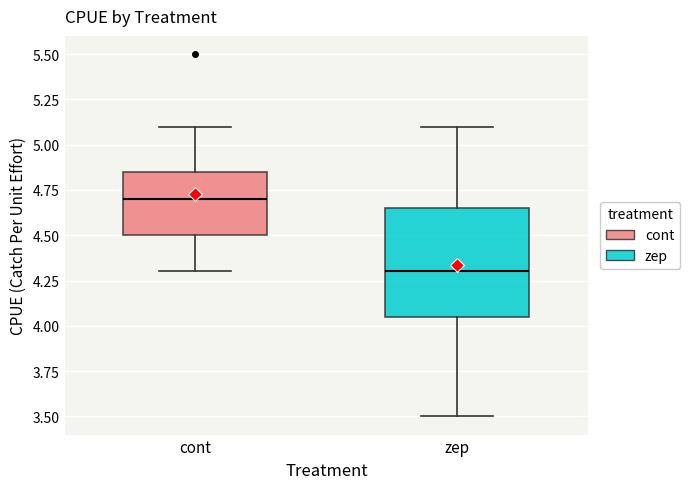

Reading left to right, transcribe this box plot: for each box, give where its median line is, the range the box spans, and where its two whiskers end, as read against the y-axis. The values are not printed on the chart, so give them approximately, as read against the axis.

cont: median 4.70, box 4.50 to 4.85, whiskers 4.30 to 5.10
zep: median 4.30, box 4.05 to 4.65, whiskers 3.50 to 5.10